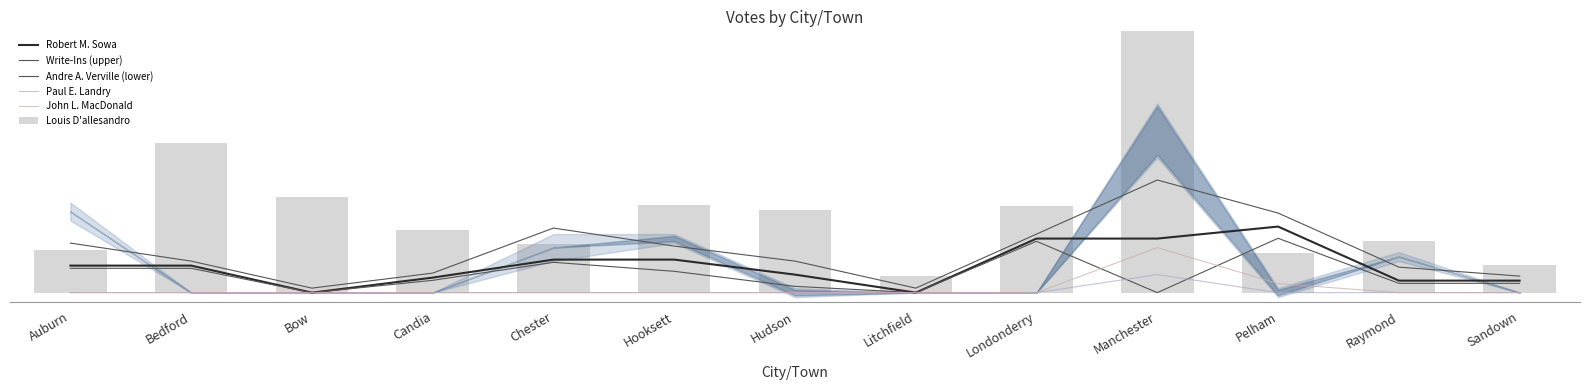

What is the label of the 2nd bar from the right?

Raymond